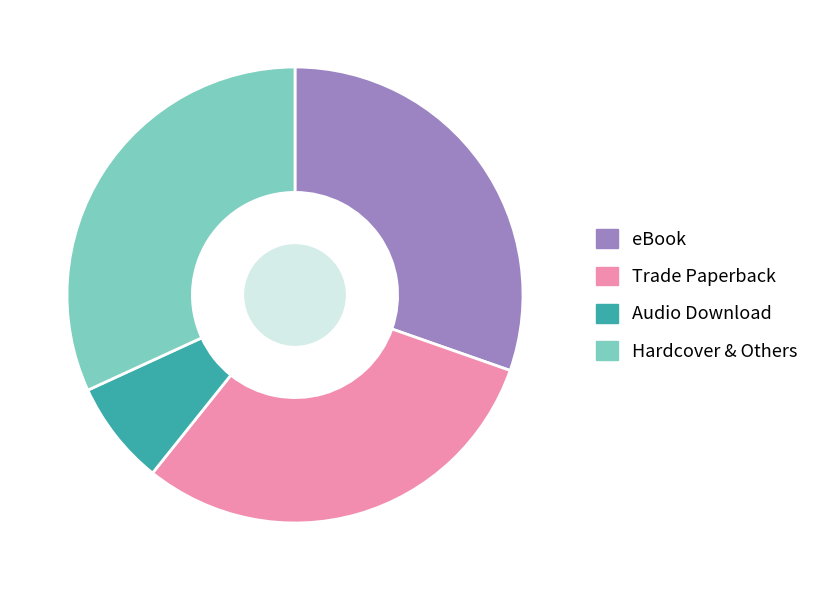

Is the sum of Audio Download and Hardcover & Others greater than half?

No